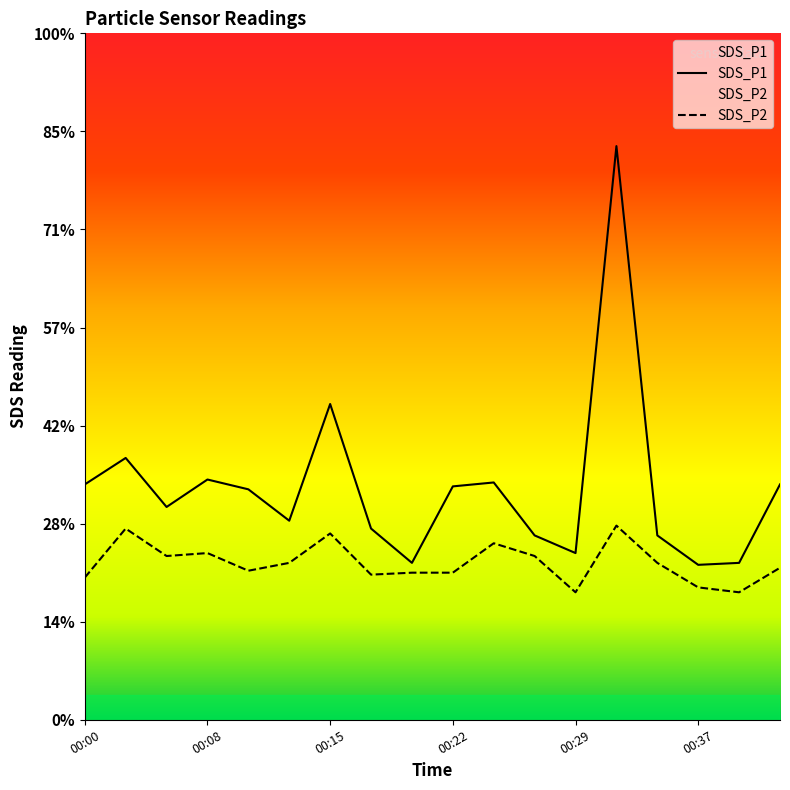

Where is the first local minimum for SDS_P1?

00:05